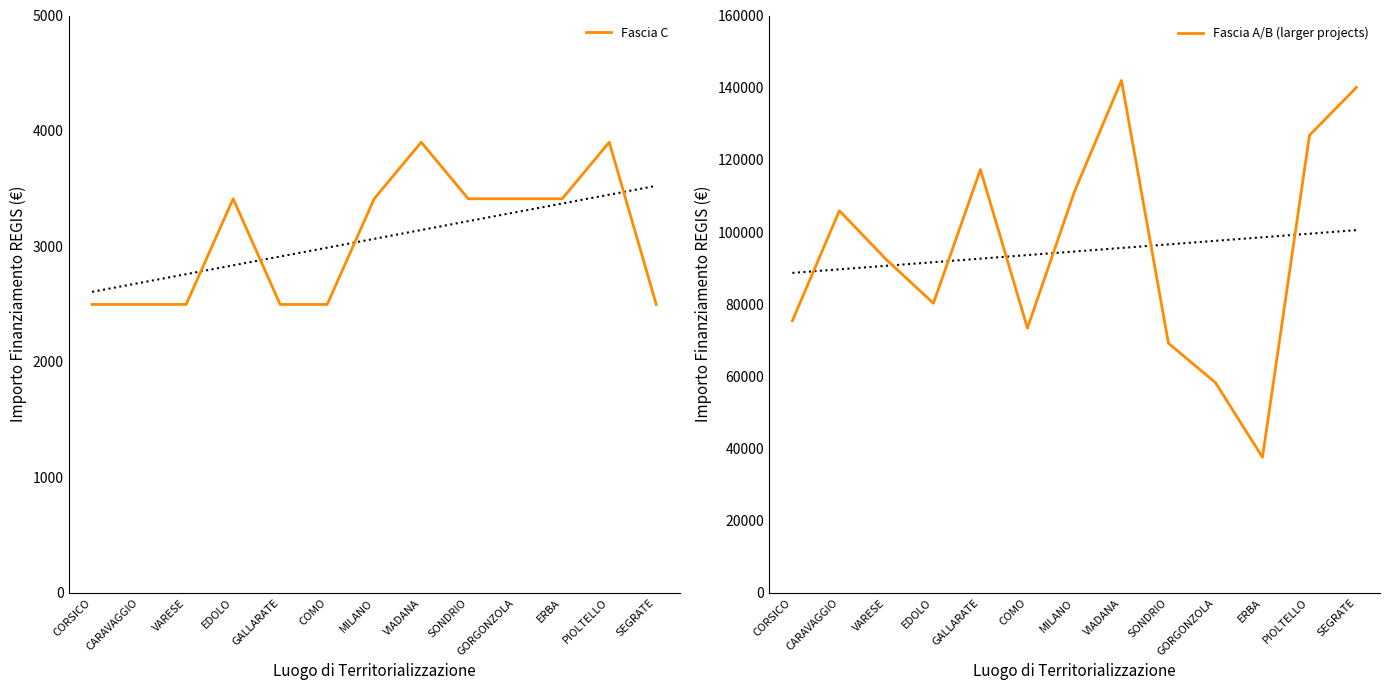

The value of Fascia C at ERBA is 4921.6. True or false?

False